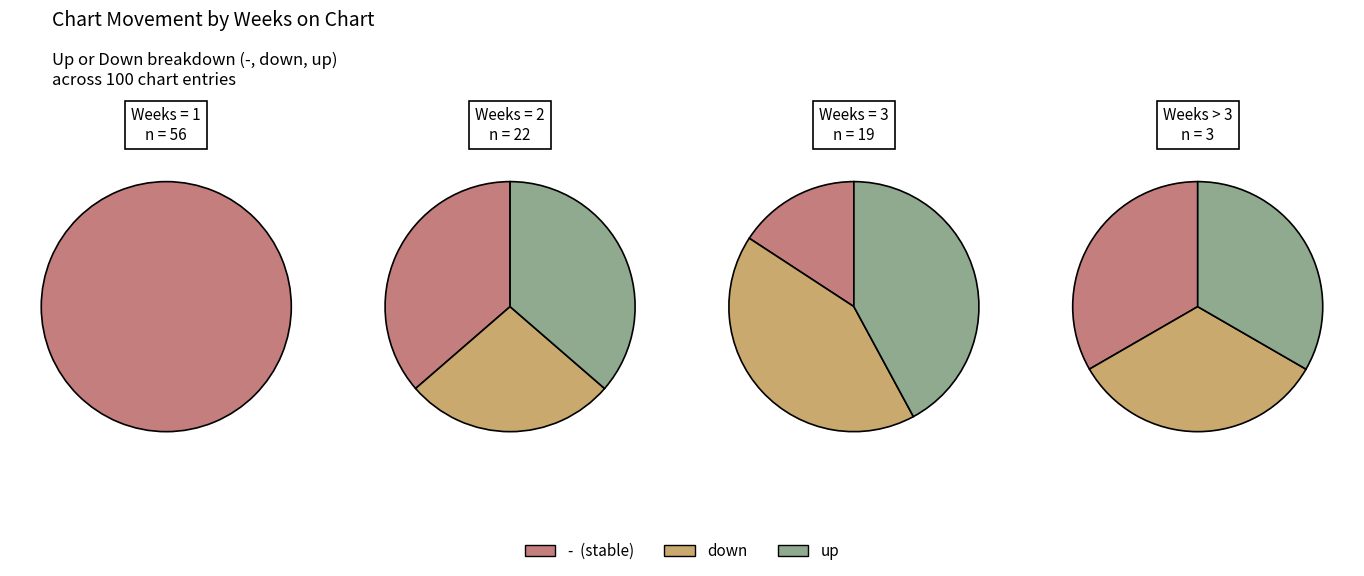

Combined, do up and down account for over 50%?

No